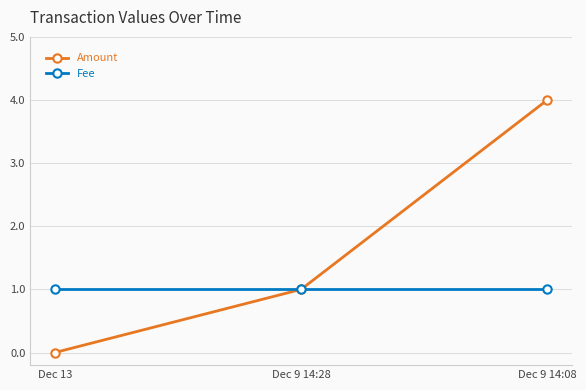

Which series has the largest total across all categories?

Amount